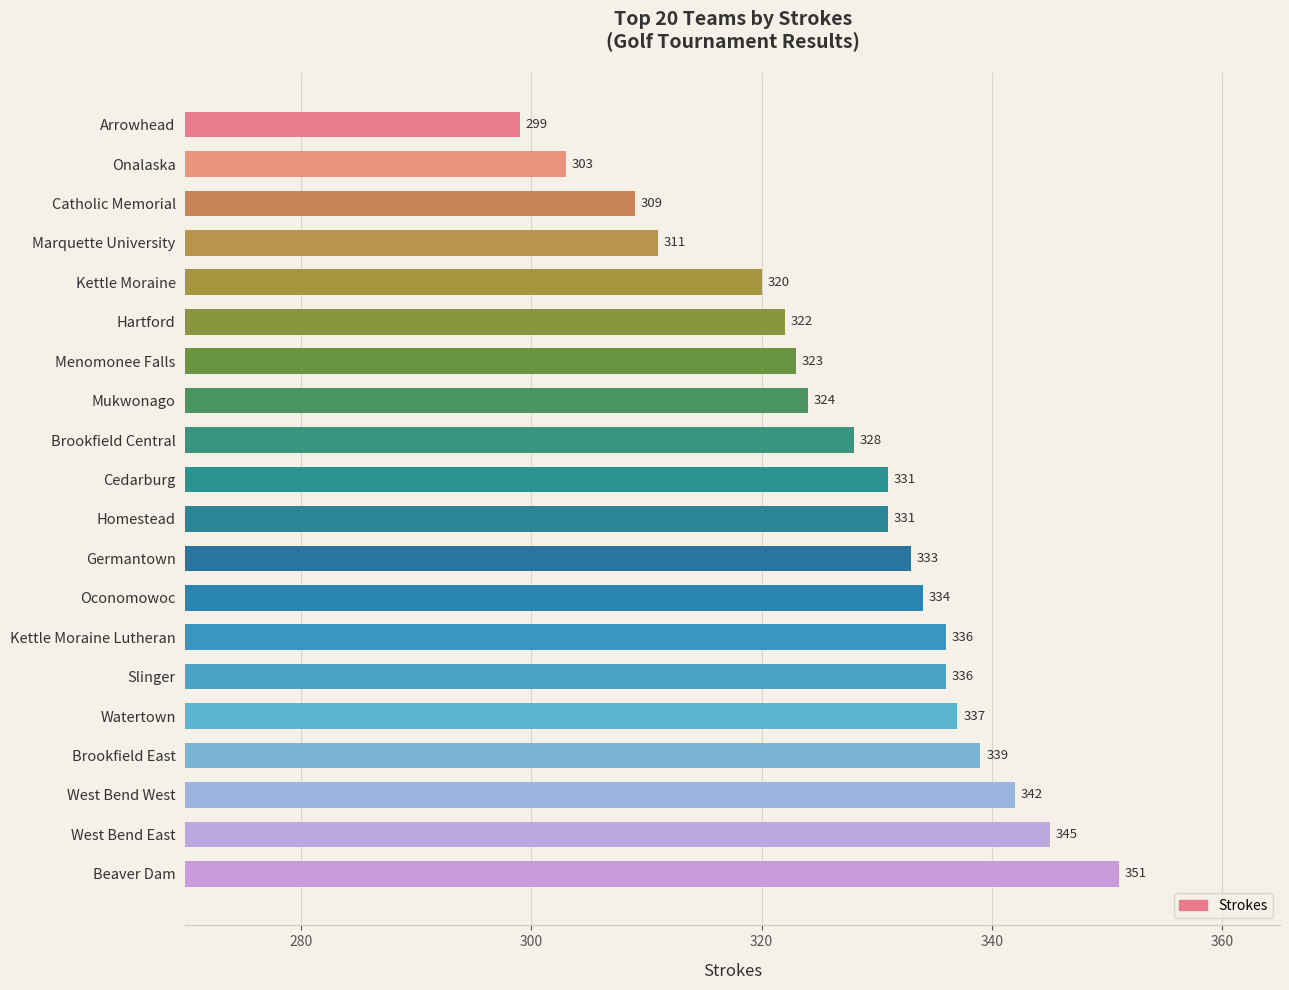

What is the sum of all values?

6554